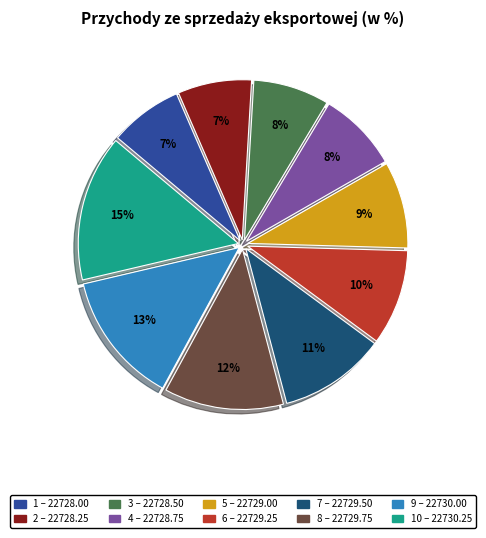

To the nearest percent, what is the average slice percentage?

10%